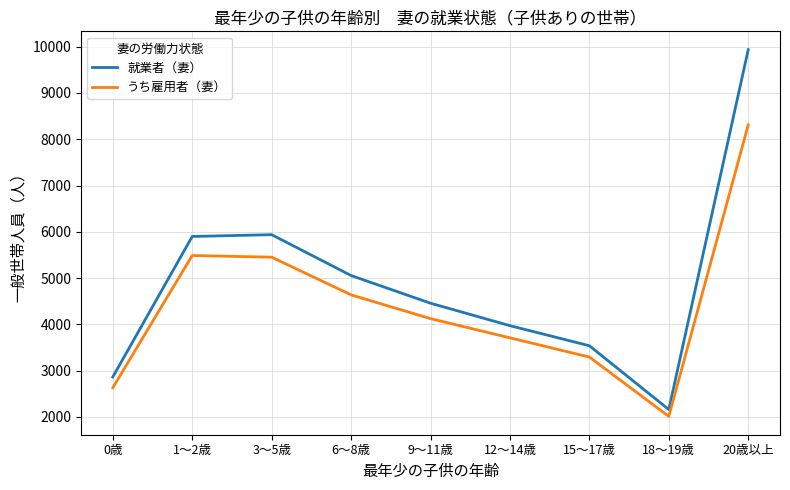

Reading left to right, what are all the values shown in this chart?

就業者（妻）: 0歳=2864	1～2歳=5899	3～5歳=5938	6～8歳=5055	9～11歳=4457	12～14歳=3972	15～17歳=3538	18～19歳=2161	20歳以上=9935
うち雇用者（妻）: 0歳=2631	1～2歳=5488	3～5歳=5452	6～8歳=4638	9～11歳=4124	12～14歳=3709	15～17歳=3294	18～19歳=2012	20歳以上=8310